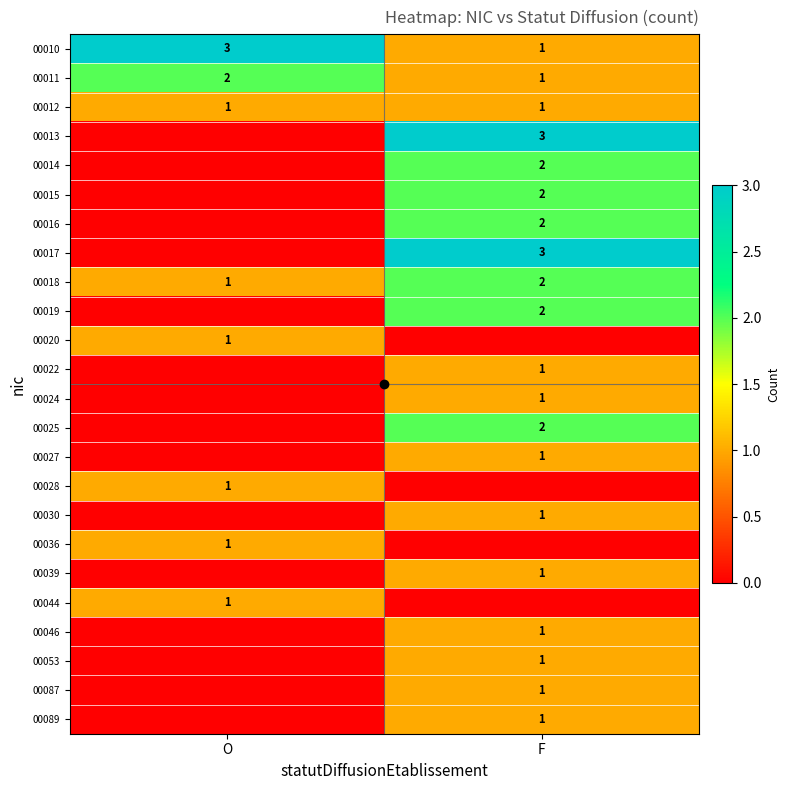

What is the sum of all 00011 values?

3